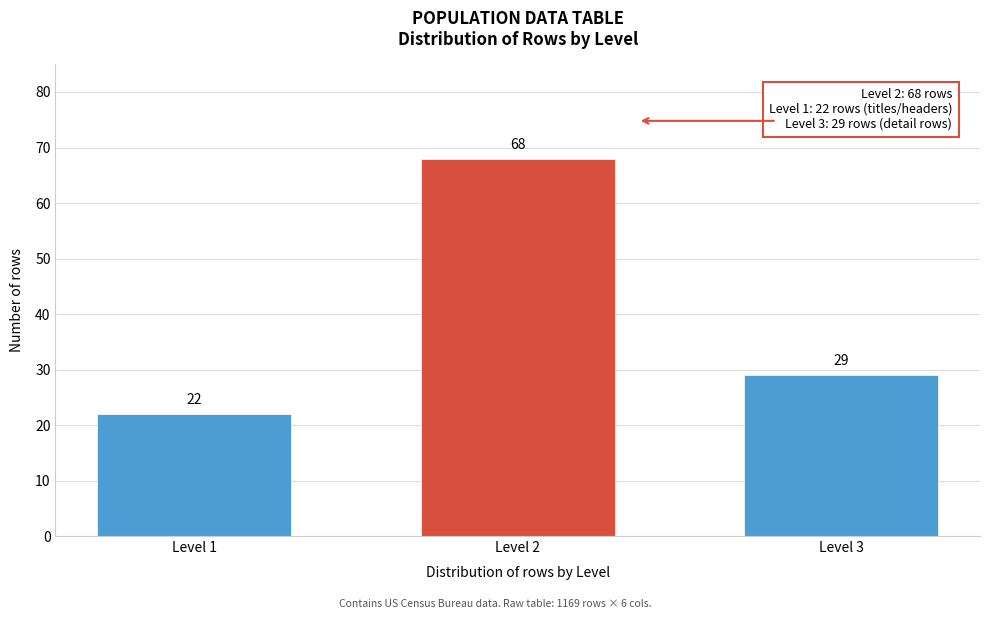

Reading right to left, what are all the values shown in this chart?

29	68	22